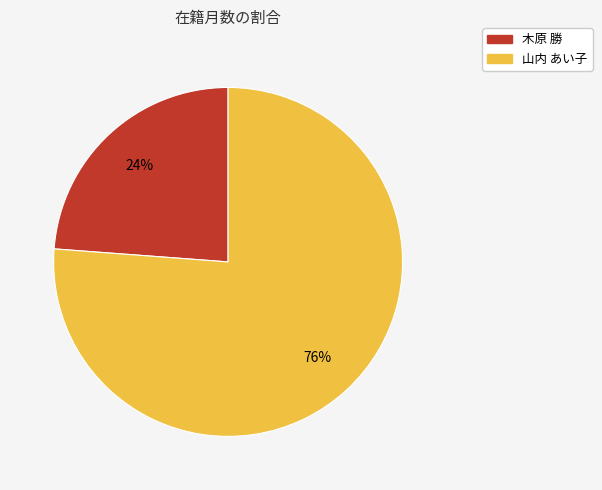

Which has a higher value, 木原 勝 or 山内 あい子?

山内 あい子